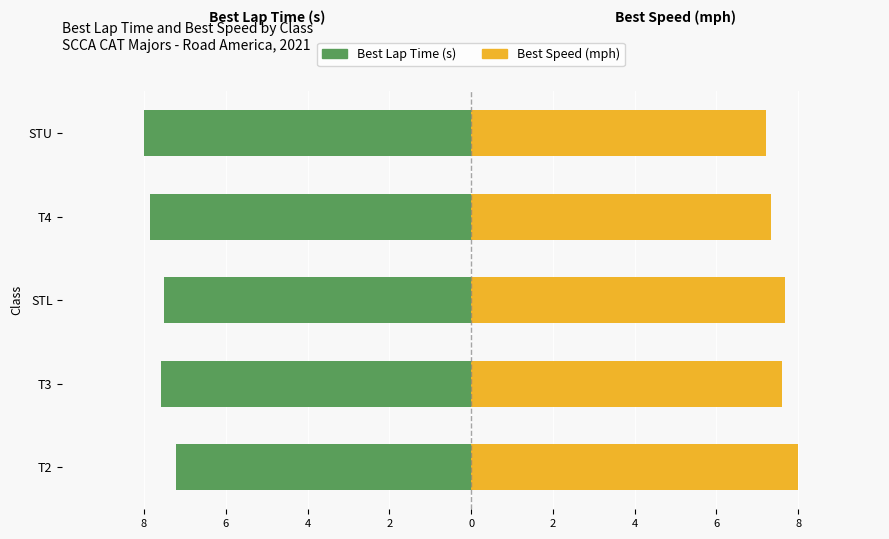

Which series has the largest range (max minus min)?

Best Lap Time (s)